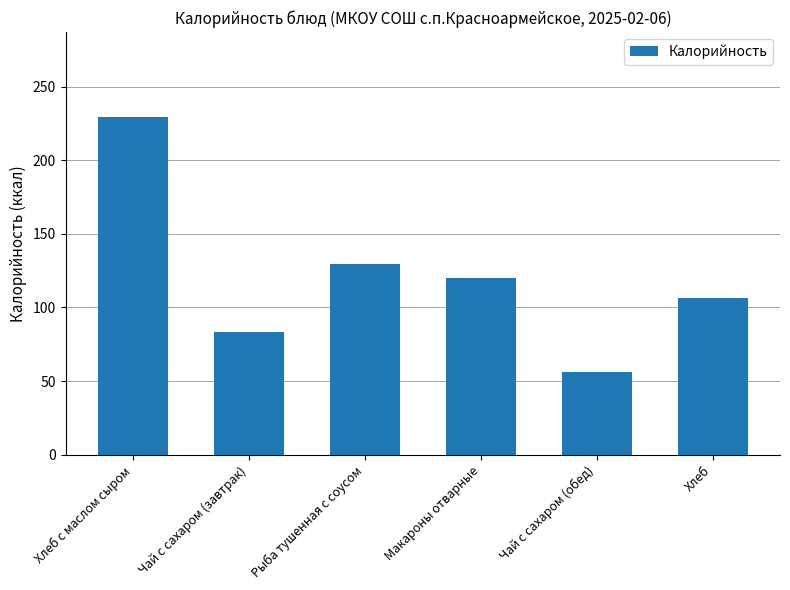

Where does the data first go above 120?

Хлеб с маслом сыром